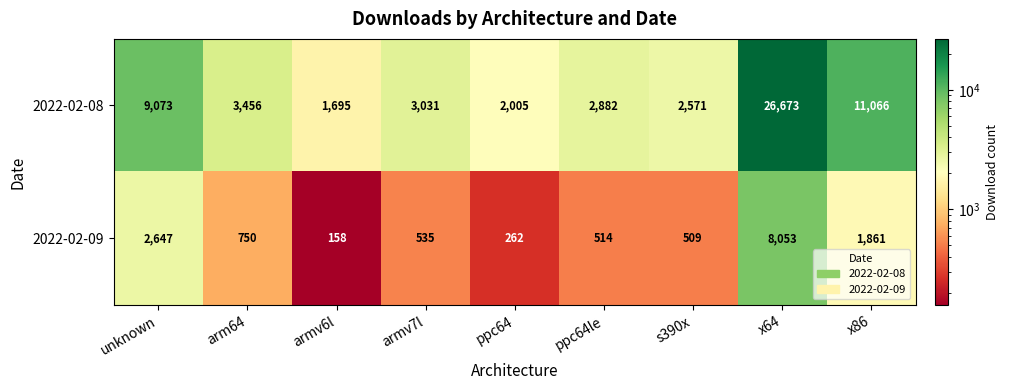

At unknown, list the series in order from smallest to largest.

2022-02-09, 2022-02-08